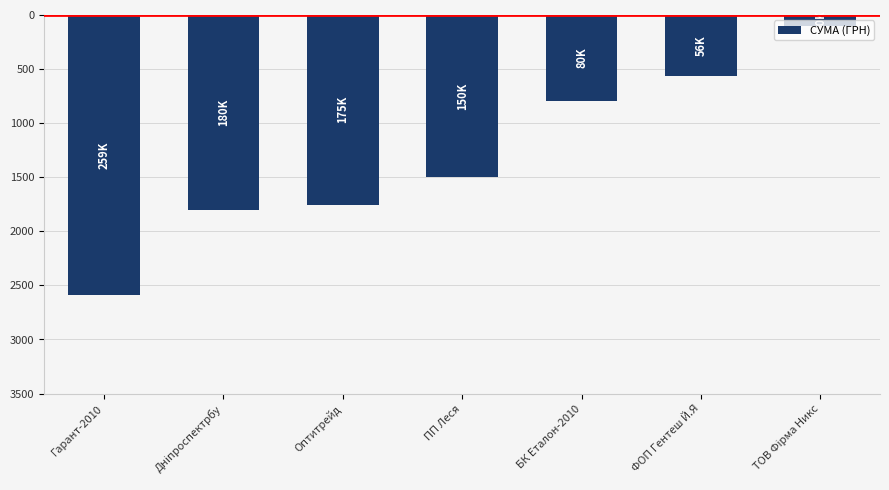

Reading left to right, list all the values displayed in this chart.

Гарант-2010=-258856.4	Дніпроспектрбу=-179989.2	Оптитрейд=-175446.4	ПП Леся=-149862.5	БК Еталон-2010=-79778.0	ФОП Гентеш Й.Я=-56374.0	ТОВ Фірма Никс=-10161.0